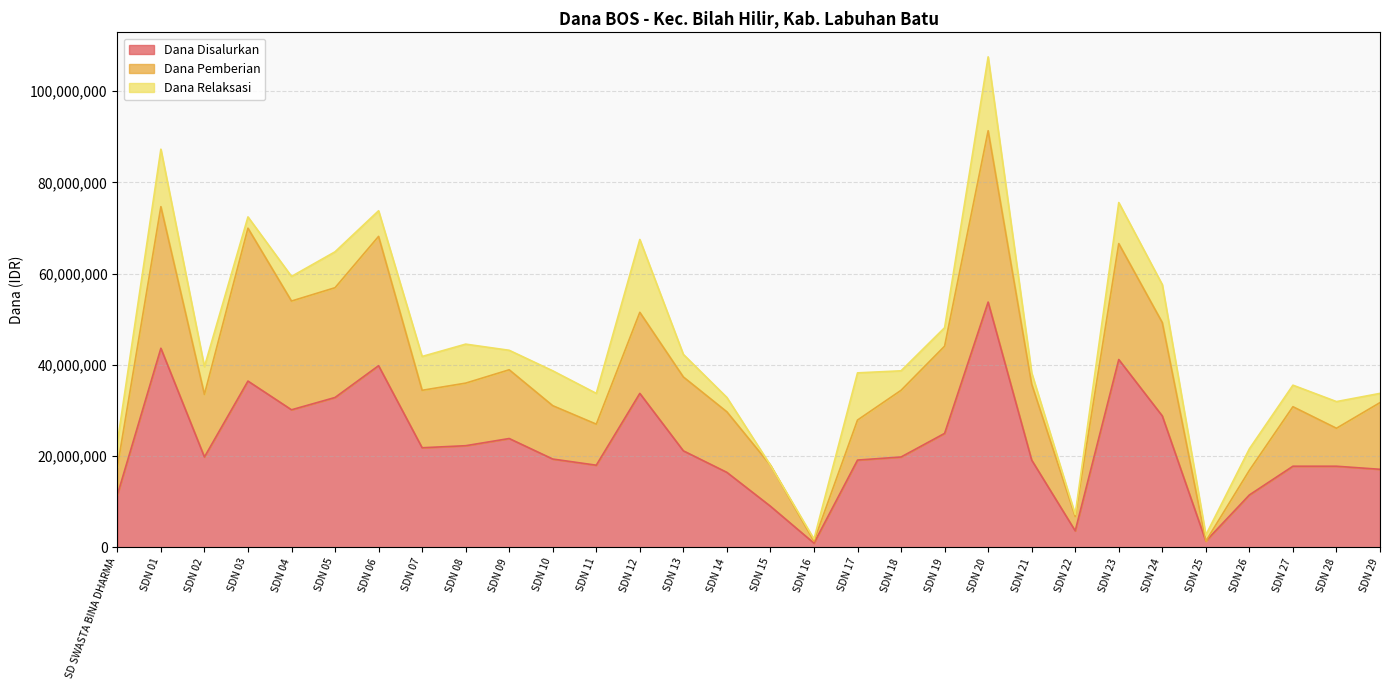

Does the chart have visible grid lines?

Yes